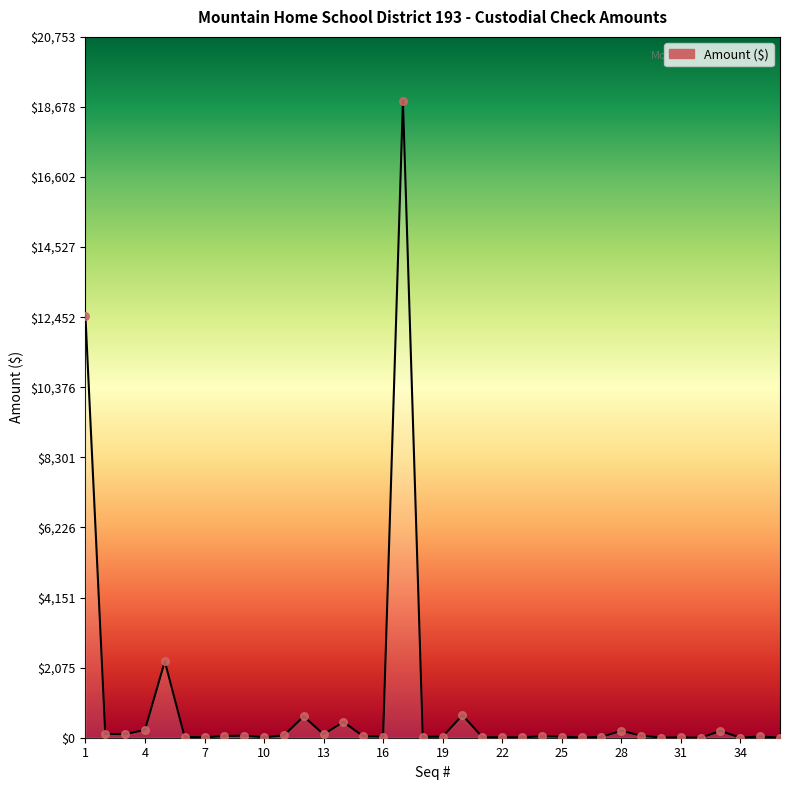

What is the difference between the maximum and minimum values?

18865.1